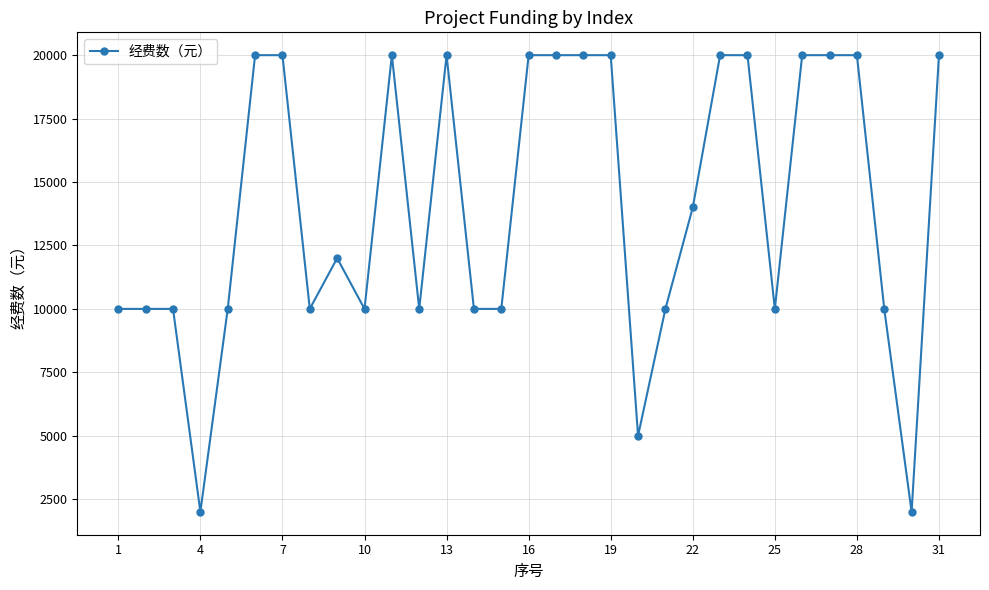

What is the smallest value displayed?

2000